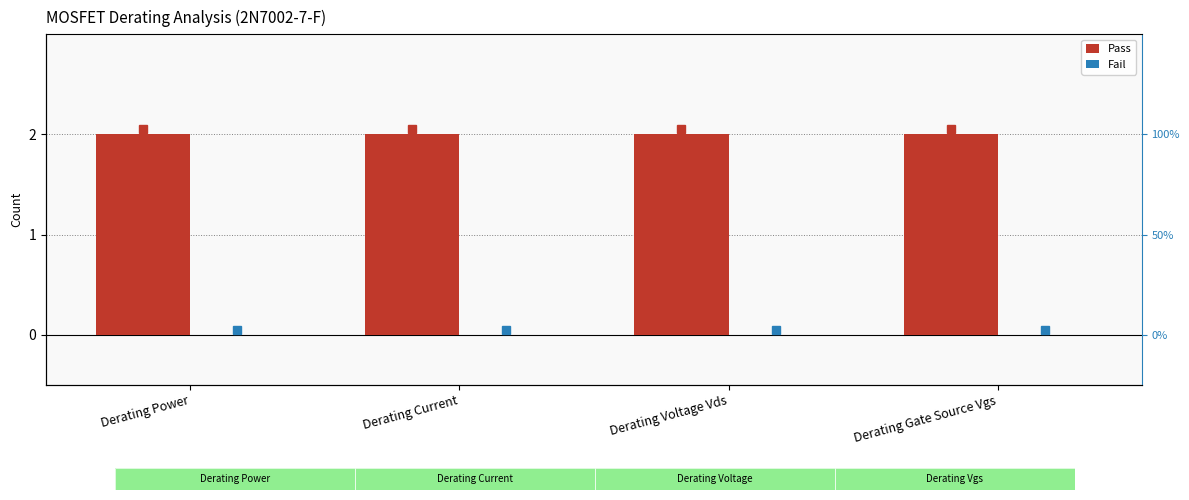

What are all the series names shown in the legend?

Pass, Fail